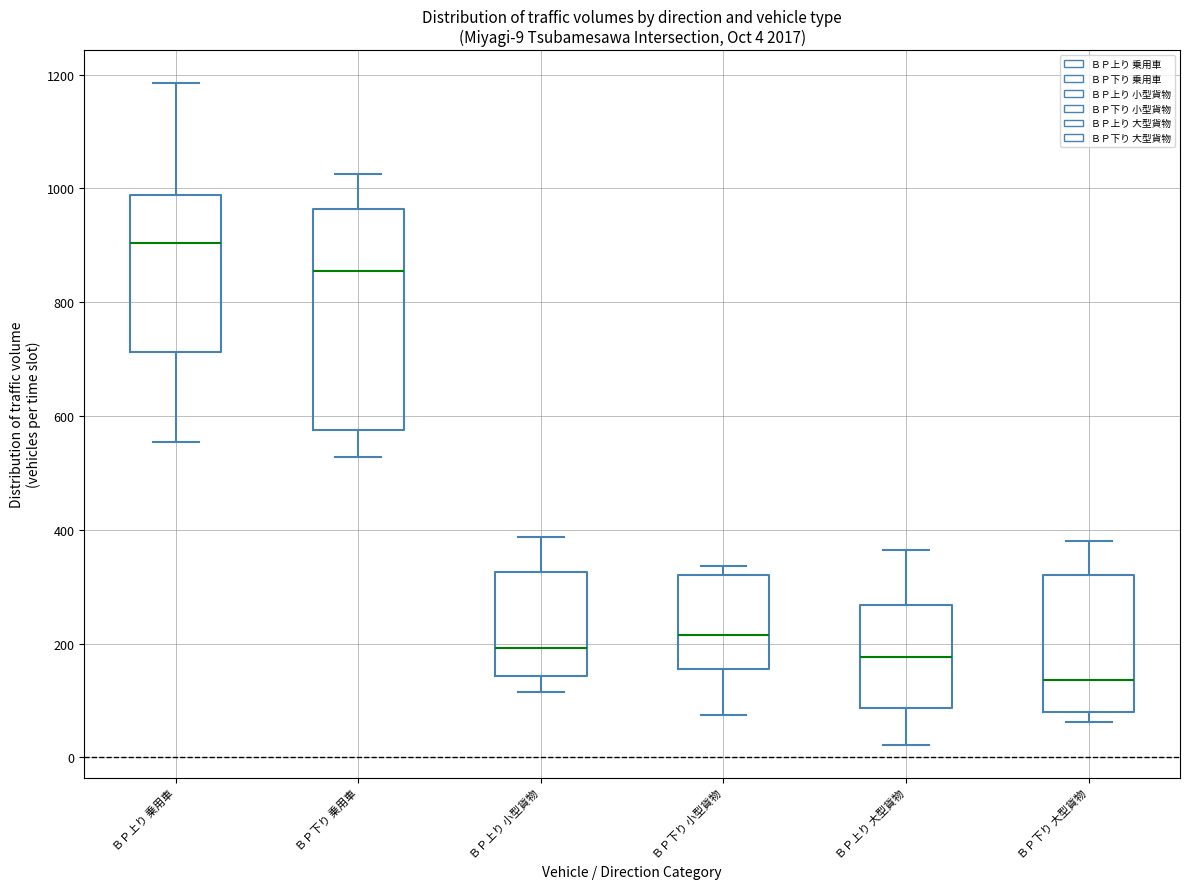

Which box has the highest median line?

ＢＰ上り 乗用車